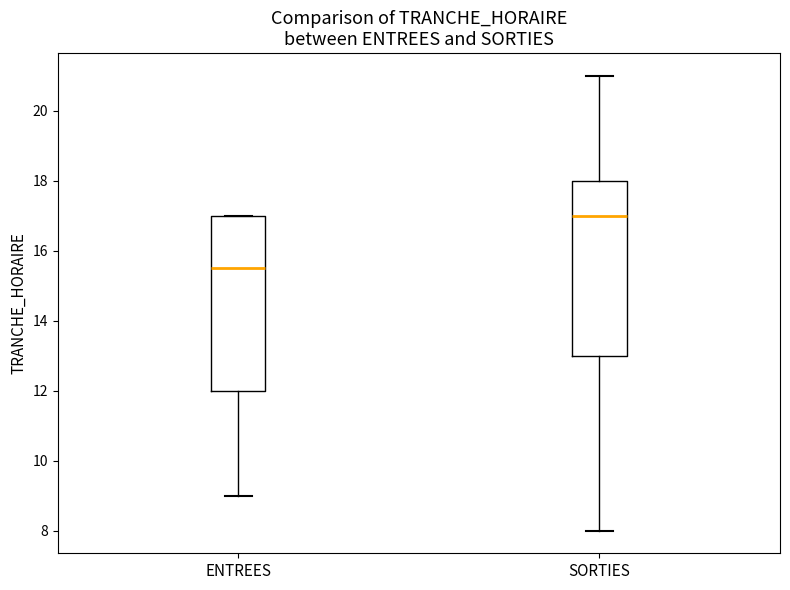

Reading left to right, transcribe this box plot: for each box, give where its median line is, the range the box spans, and where its two whiskers end, as read against the y-axis. The values are not printed on the chart, so give them approximately, as read against the axis.

ENTREES: median 15.6, box 12.0 to 17.0, whiskers 9.0 to 17.0
SORTIES: median 17.0, box 13.0 to 18.0, whiskers 8.0 to 21.0